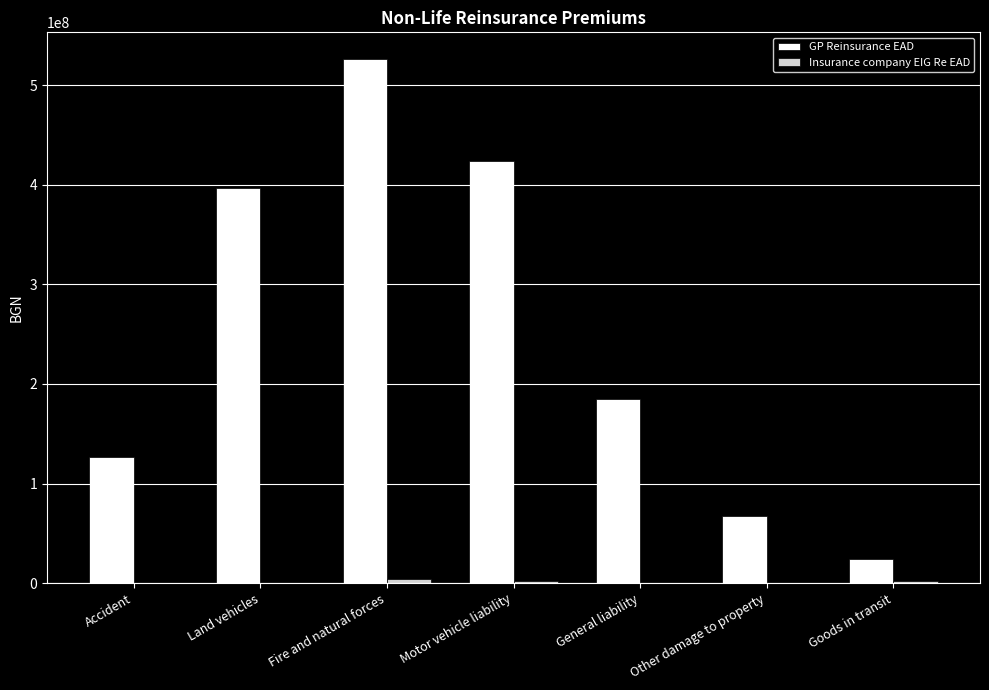

What is the maximum value shown in the chart?

526541419.1